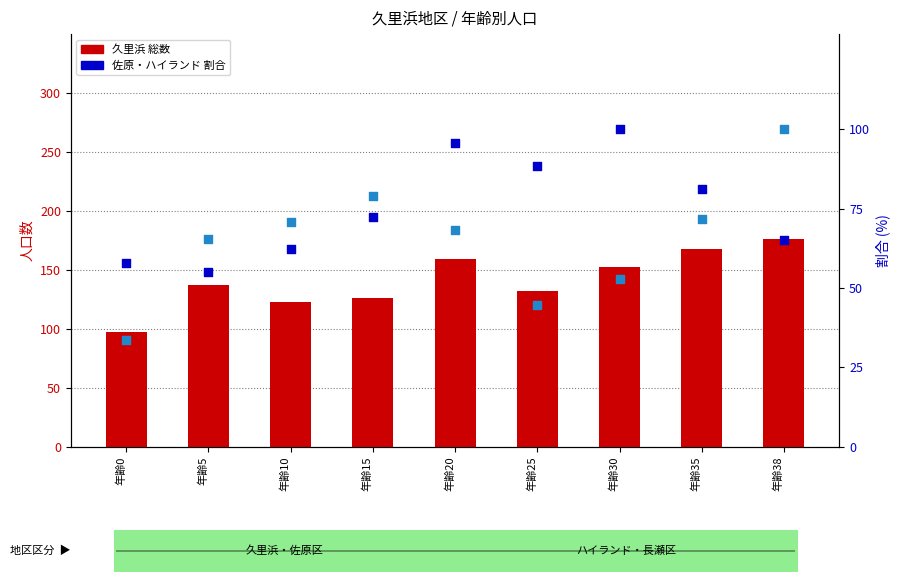

Which series has the widest spread of Y values?

久里浜 総数